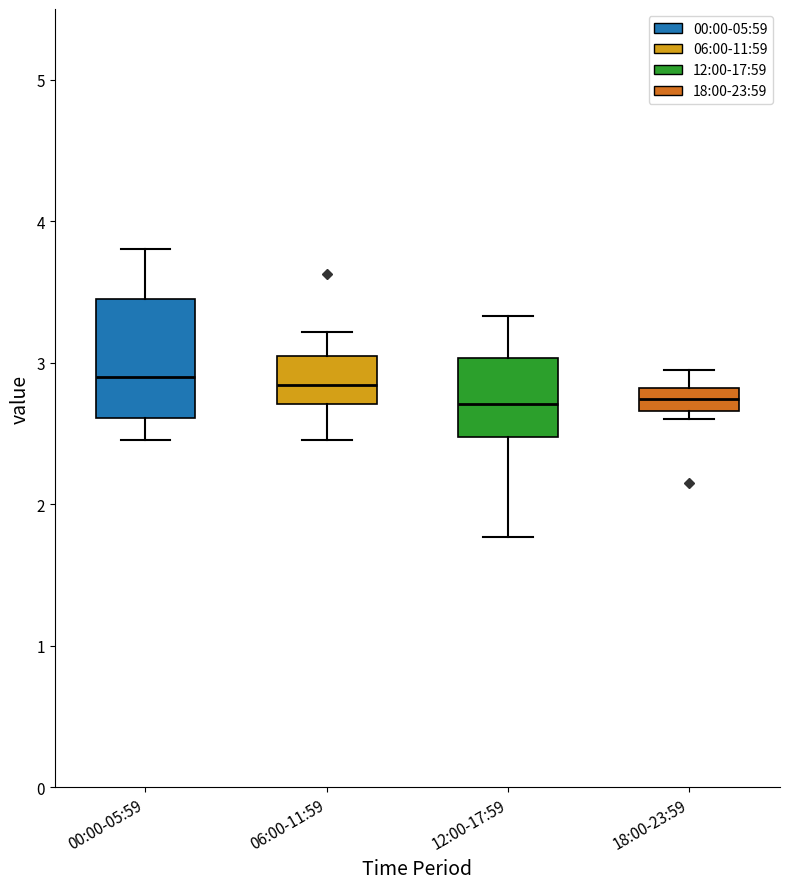

Which box is the tallest, from its lower edge to its upper edge?

00:00-05:59